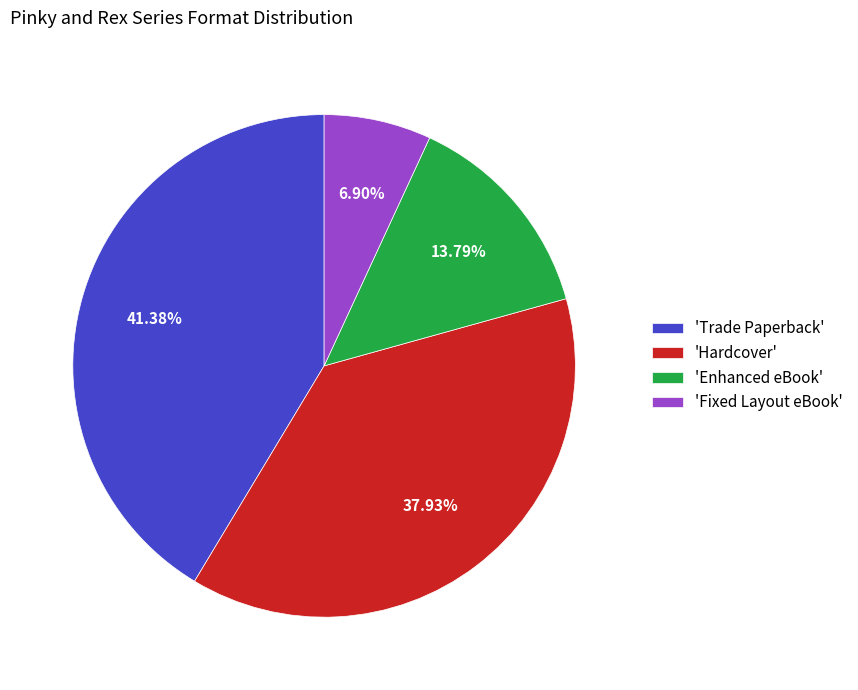

Which has a higher value, 'Enhanced eBook' or 'Fixed Layout eBook'?

'Enhanced eBook'